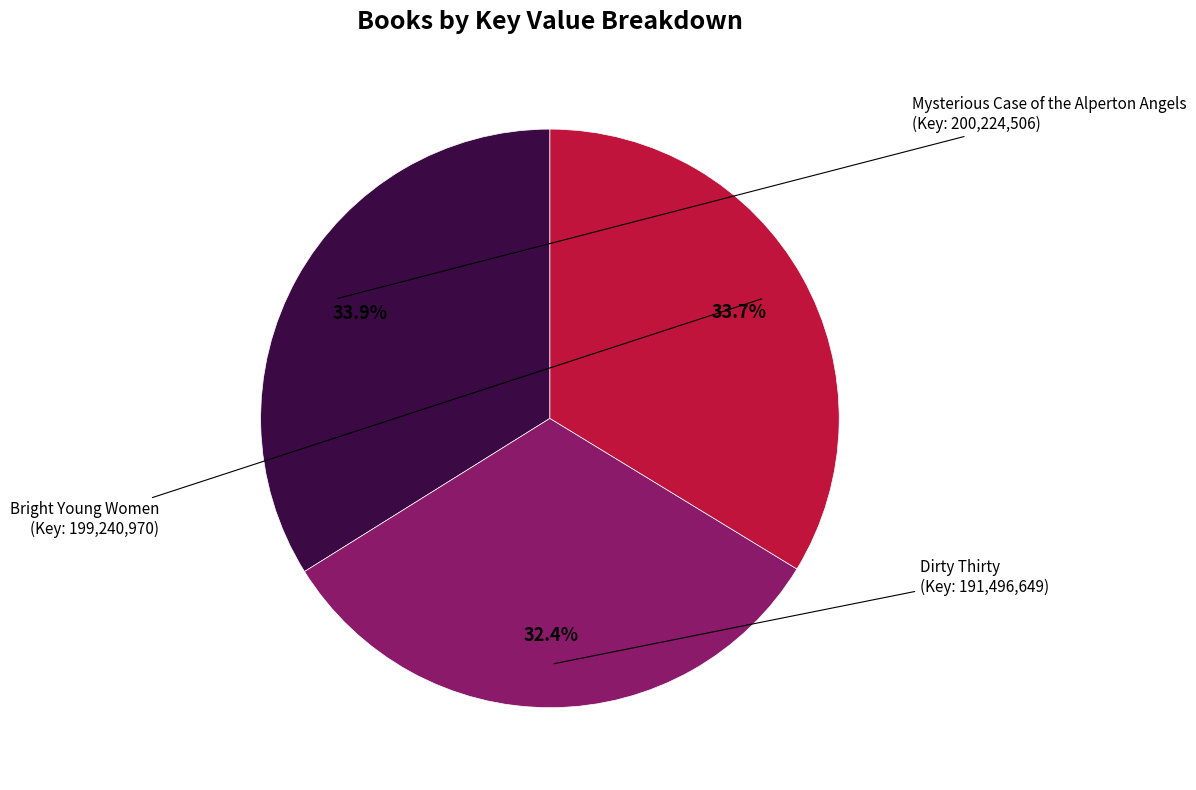

To the nearest percent, what percentage of the pie is Mysterious Case of the Alperton Angels?

34%